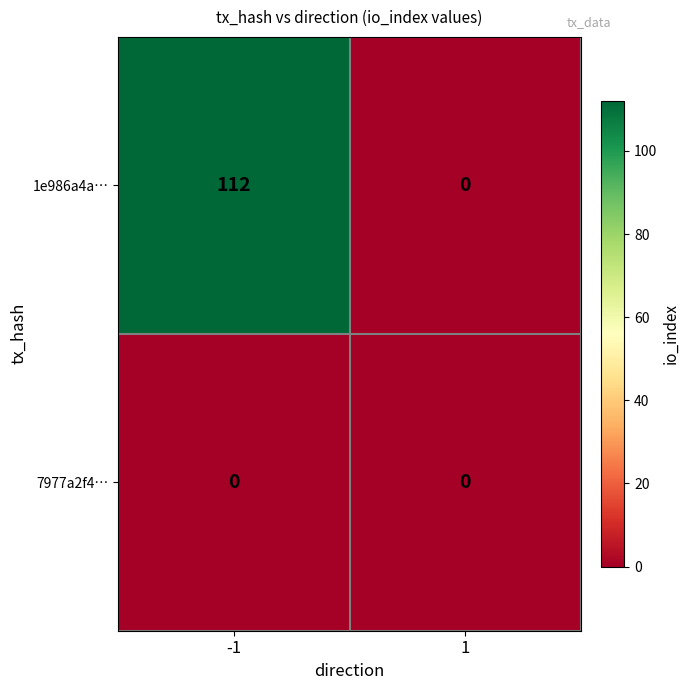

What is the spread (max minus min) of values at -1?

112